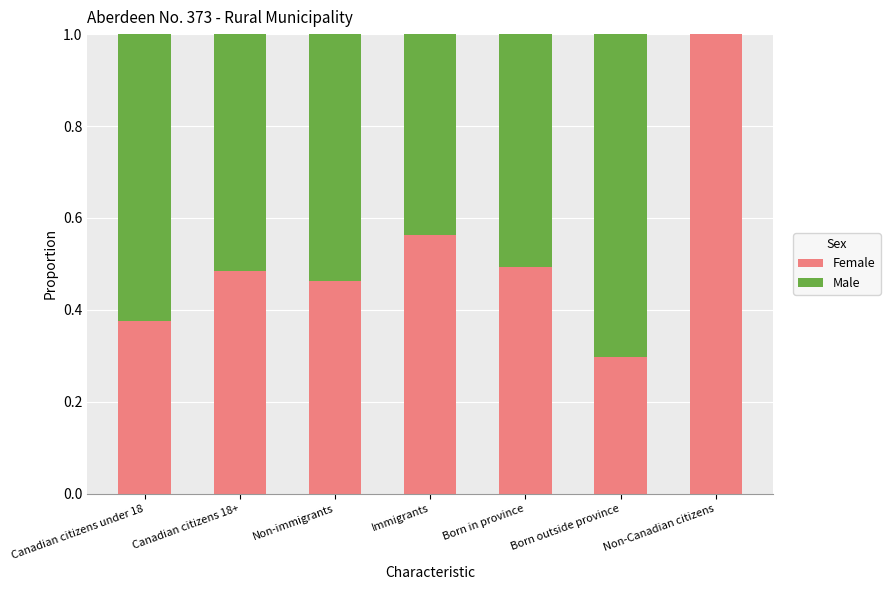

Does the chart contain stacked bars?

Yes